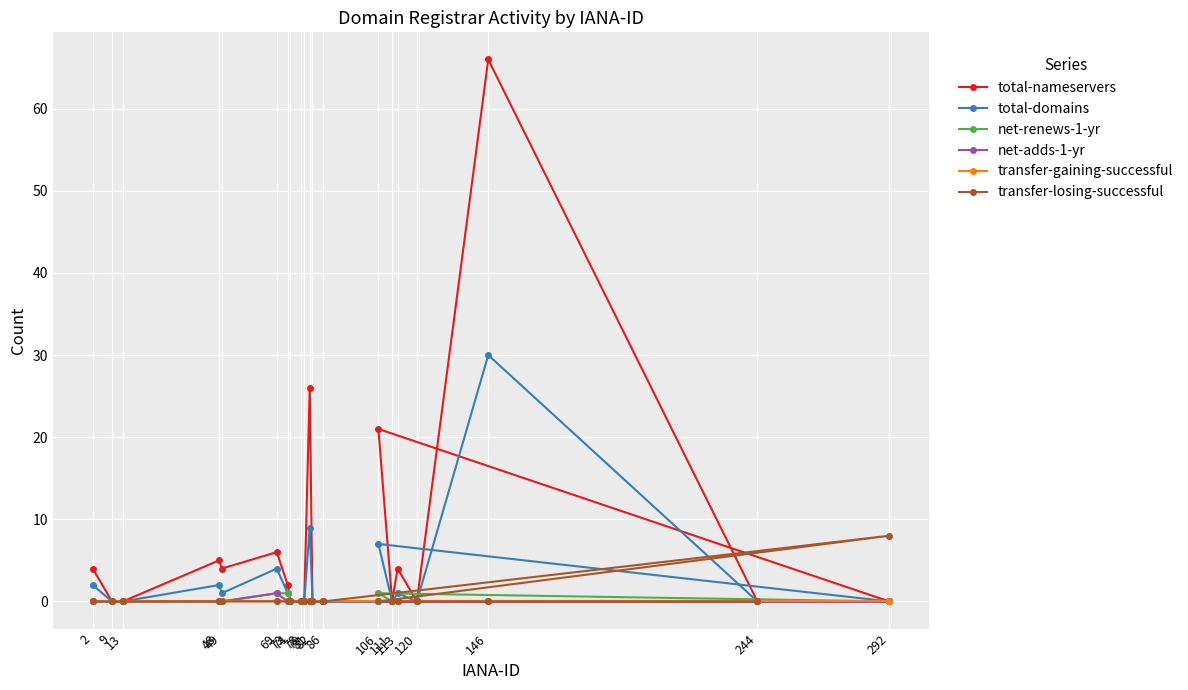

Is this an area chart (filled region under the line)?

No